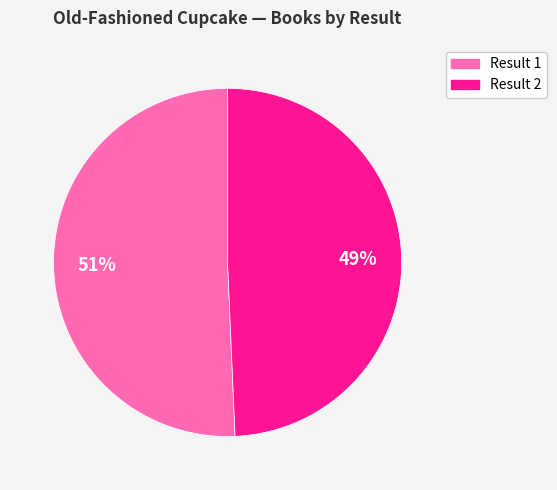

Is there any slice that represents more than half of the pie?

Yes